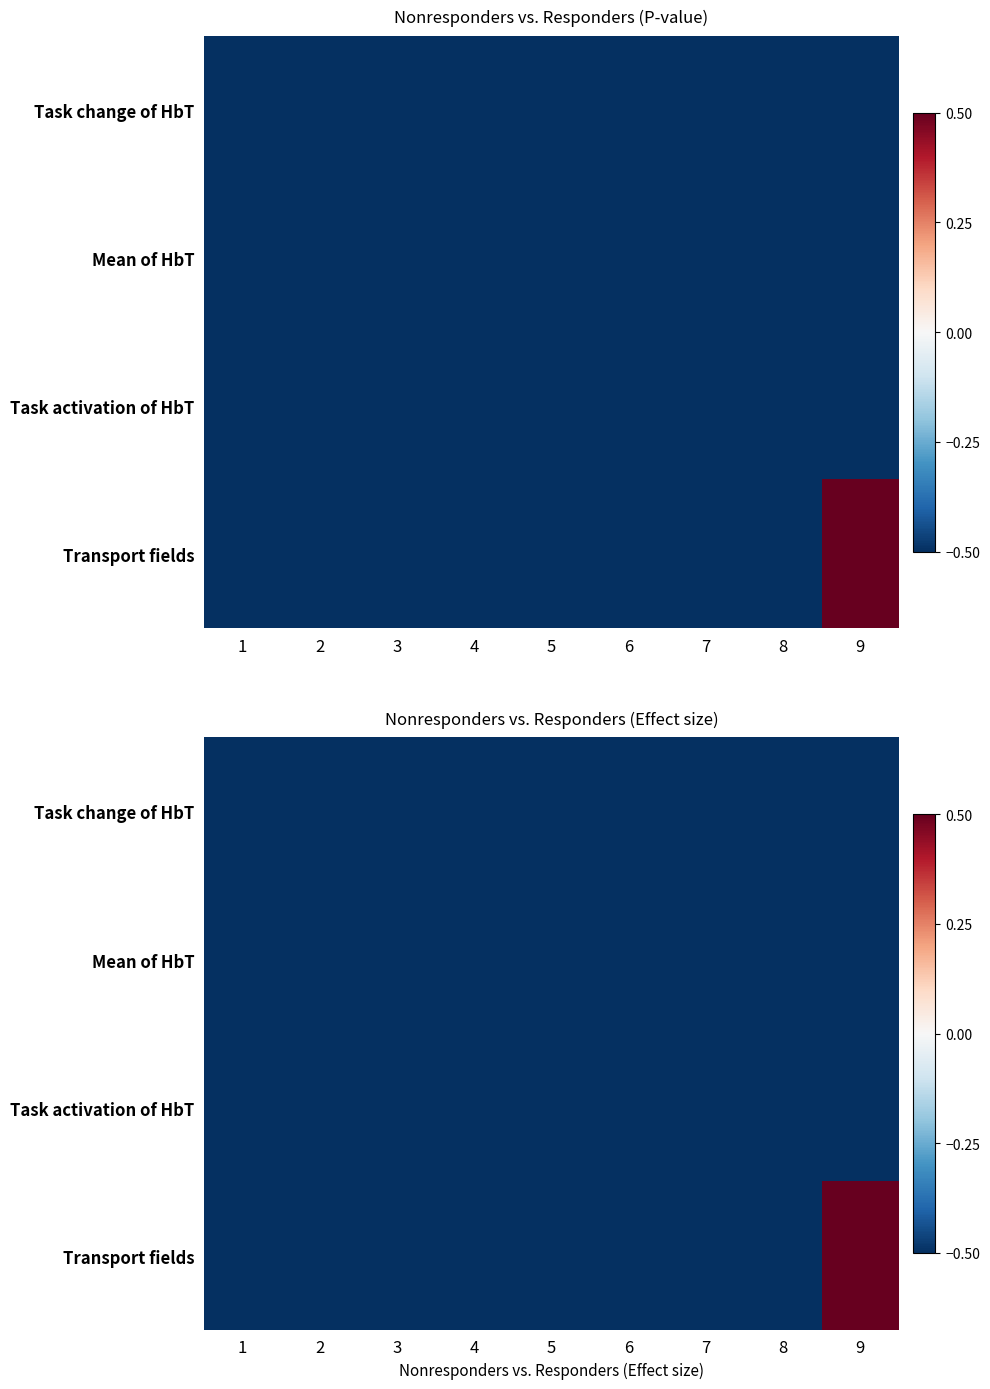

What is the average value of the Transport fields series?

-0.4